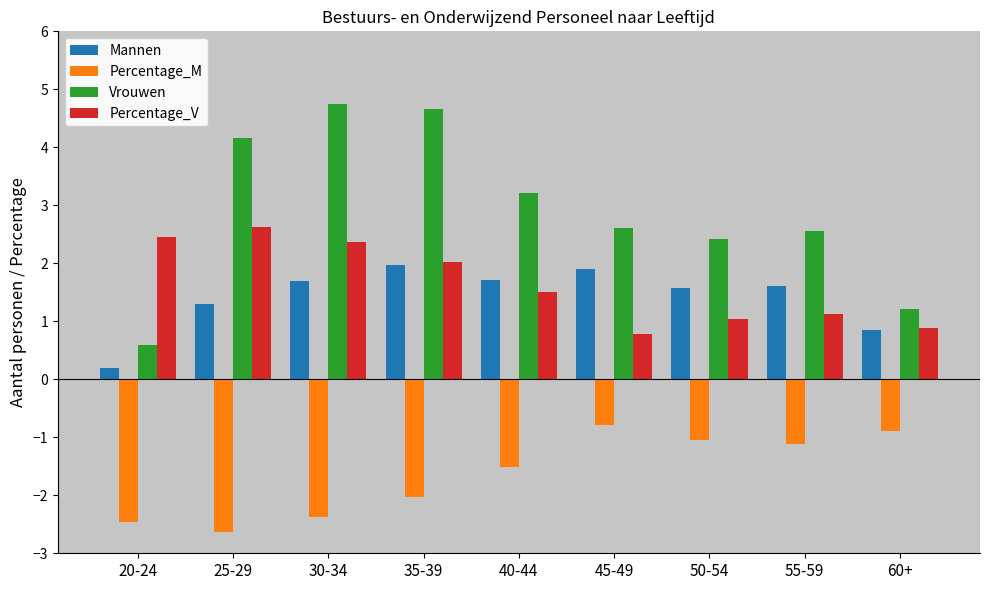

Count the number of categories in the chart.

9